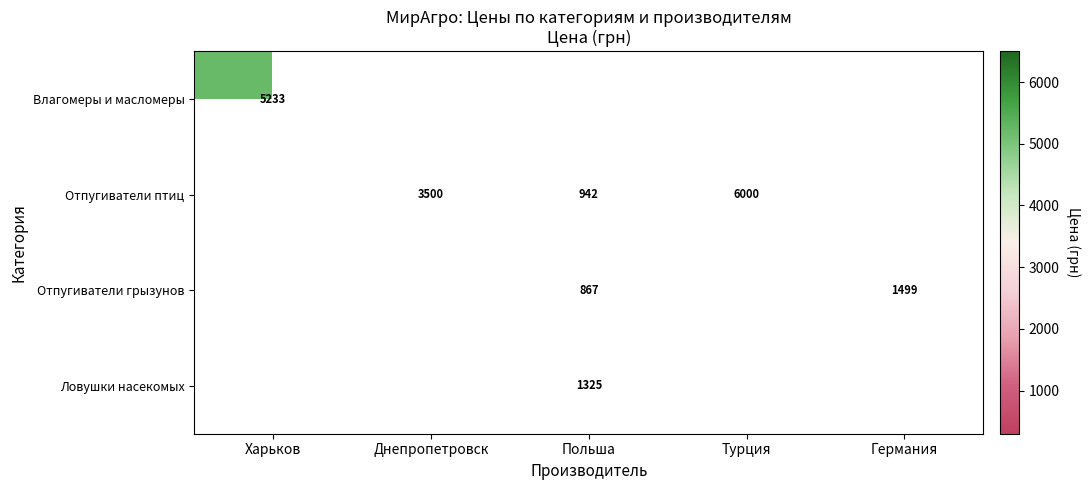

List the series in order of their overall mean, lowest first.

Влагомеры и масломеры, Отпугиватели птиц, Отпугиватели грызунов, Ловушки насекомых